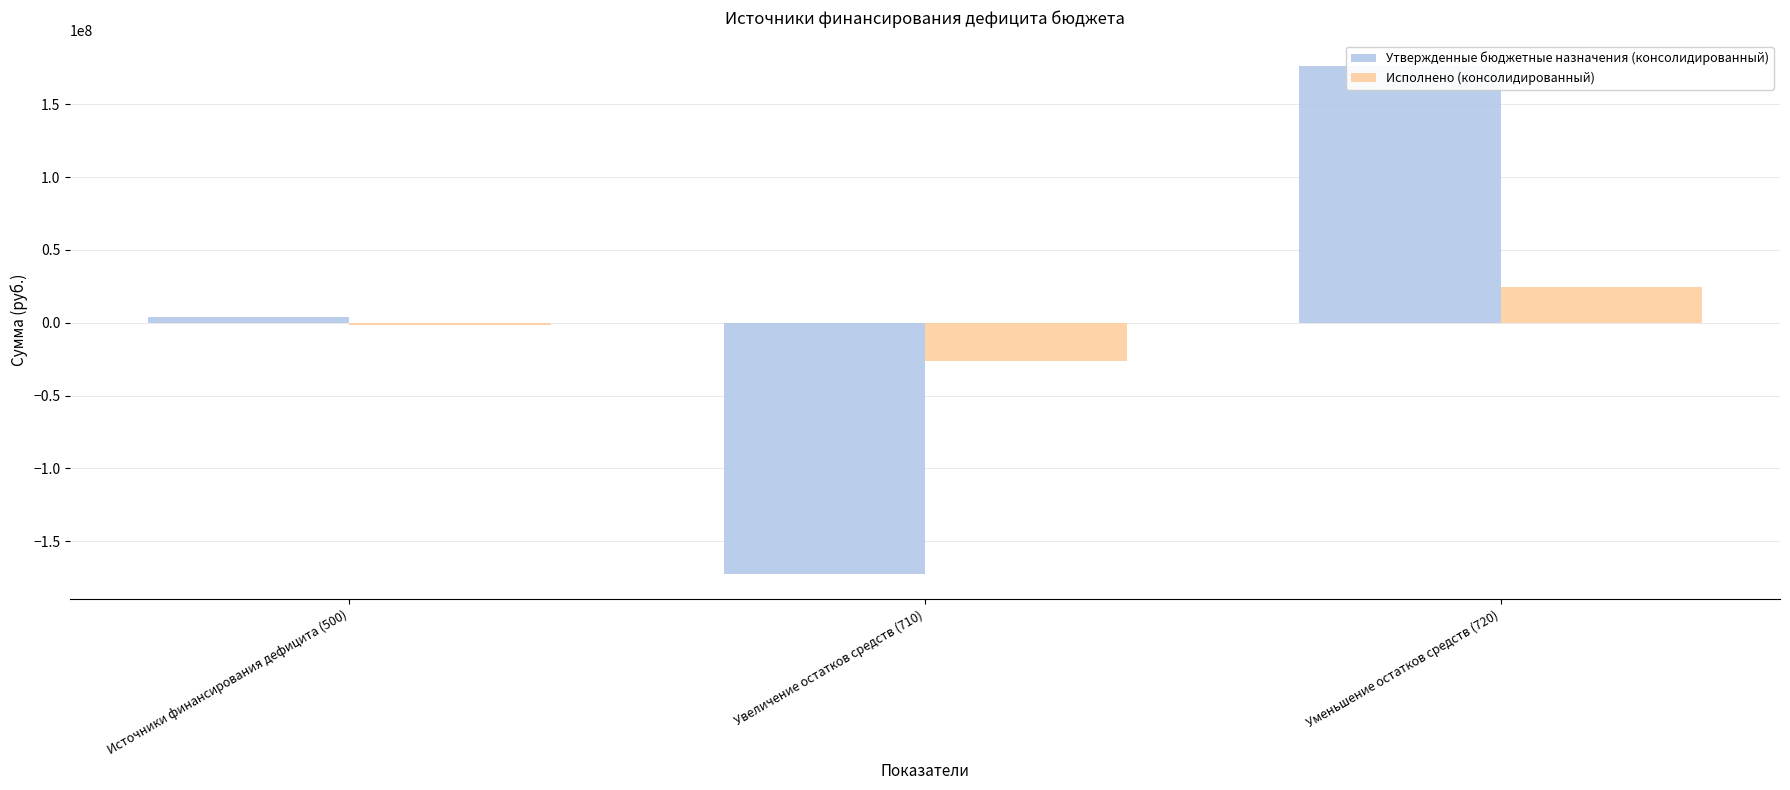

Reading left to right, extract all data points from this chart.

Утвержденные бюджетные назначения (консолидированный): Источники финансирования дефицита (500)=4132000.0	Увеличение остатков средств (710)=-172388263.2	Уменьшение остатков средств (720)=176520263.2
Исполнено (консолидированный): Источники финансирования дефицита (500)=-1648812.4	Увеличение остатков средств (710)=-26040864.6	Уменьшение остатков средств (720)=24392052.3